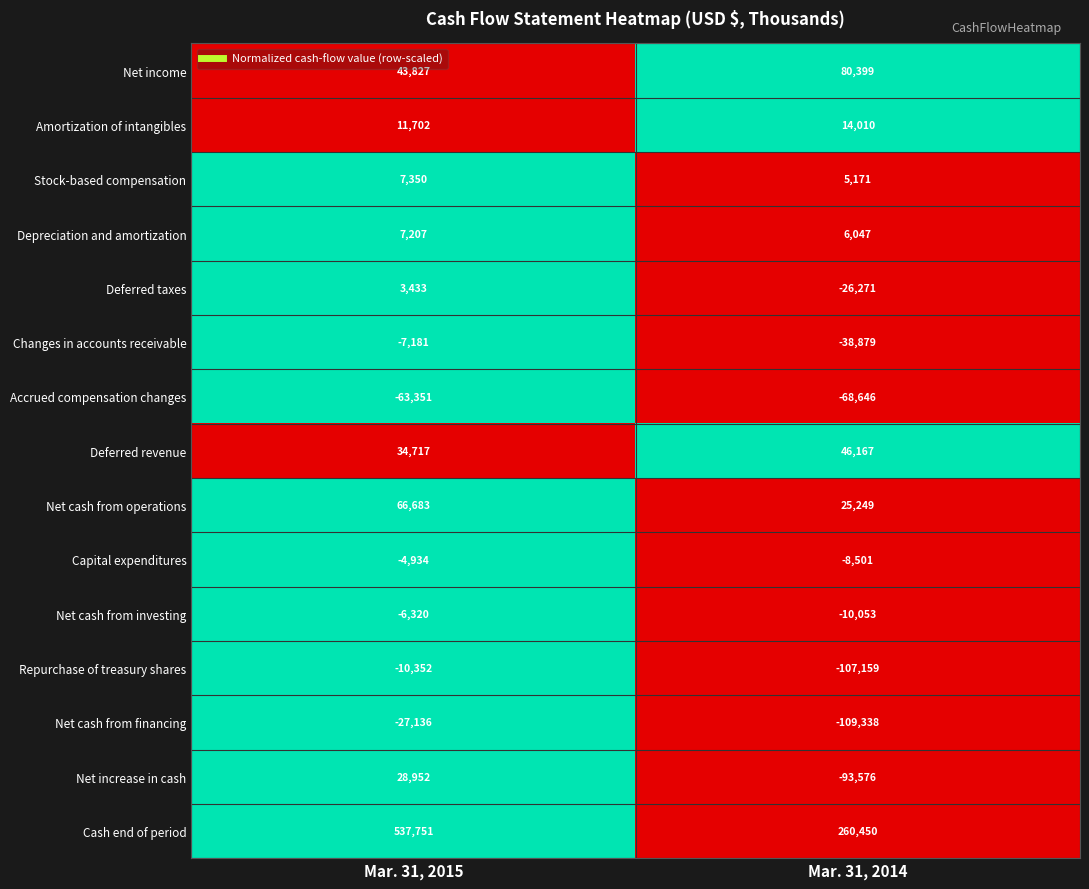

Rank the series by their maximum value, from lowest to highest.

Accrued compensation changes, Net cash from financing, Repurchase of treasury shares, Changes in accounts receivable, Net cash from investing, Capital expenditures, Deferred taxes, Depreciation and amortization, Stock-based compensation, Amortization of intangibles, Net increase in cash, Deferred revenue, Net cash from operations, Net income, Cash end of period